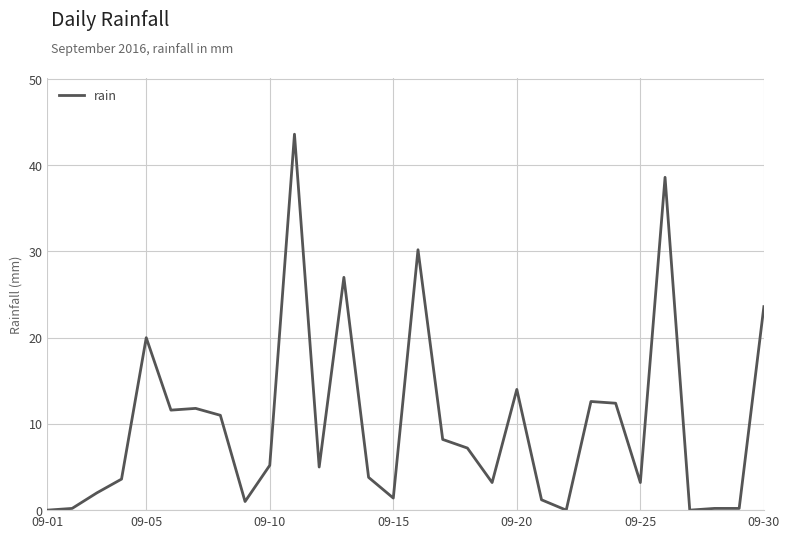

What is the difference between the maximum and minimum values?

43.6